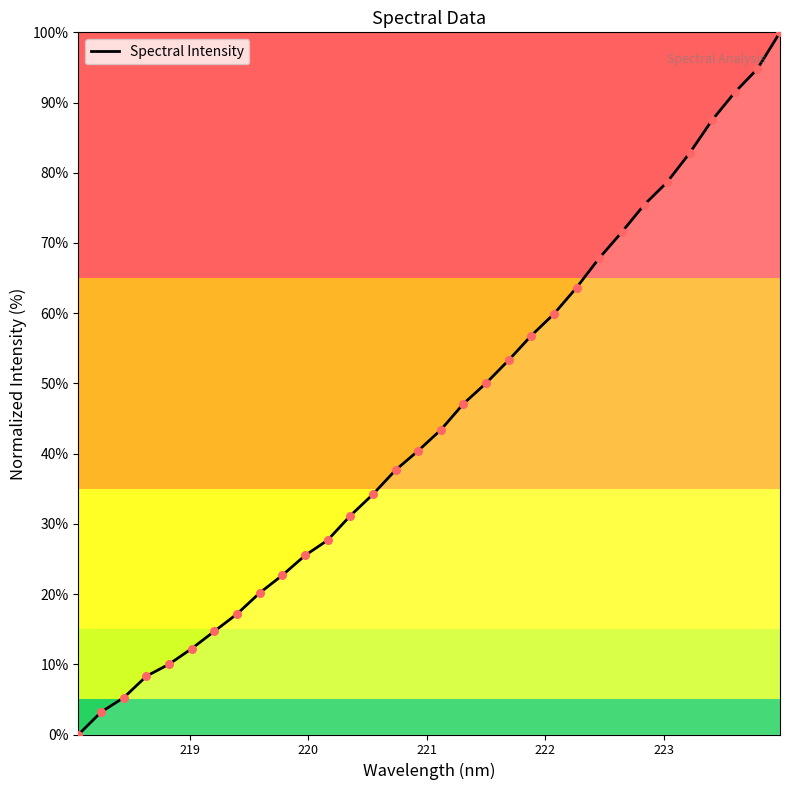

What is the greatest value displayed?

100.0